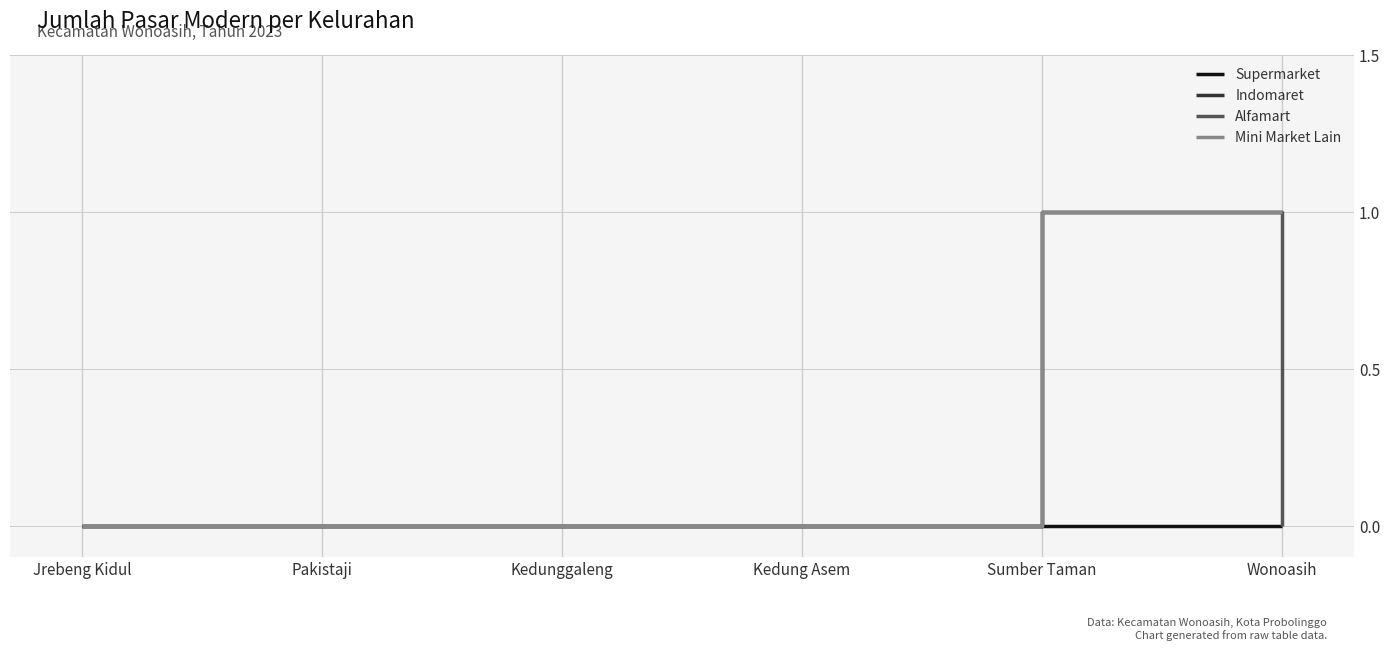

Rank the series by their maximum value, from lowest to highest.

Supermarket, Indomaret, Alfamart, Mini Market Lain